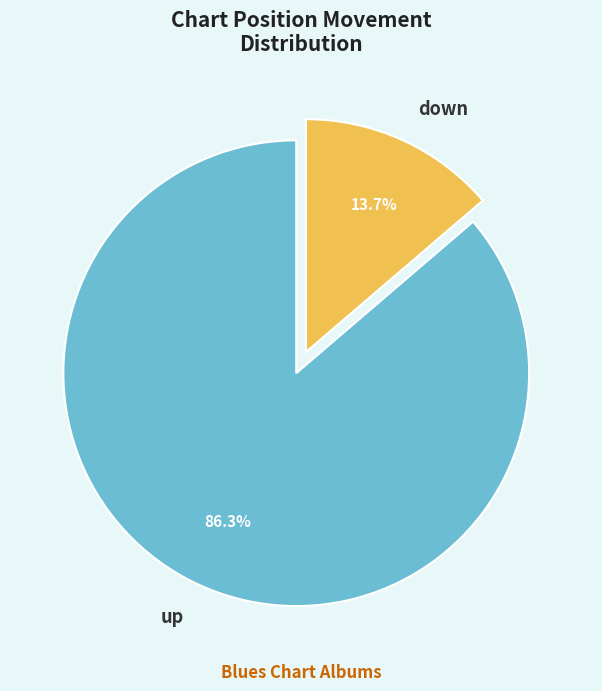

Which has a higher value, down or up?

up